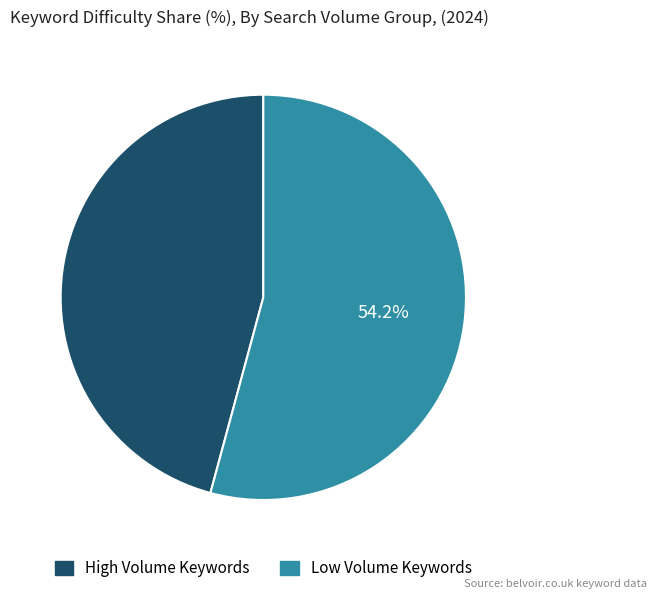

Is there a majority slice in this chart?

Yes